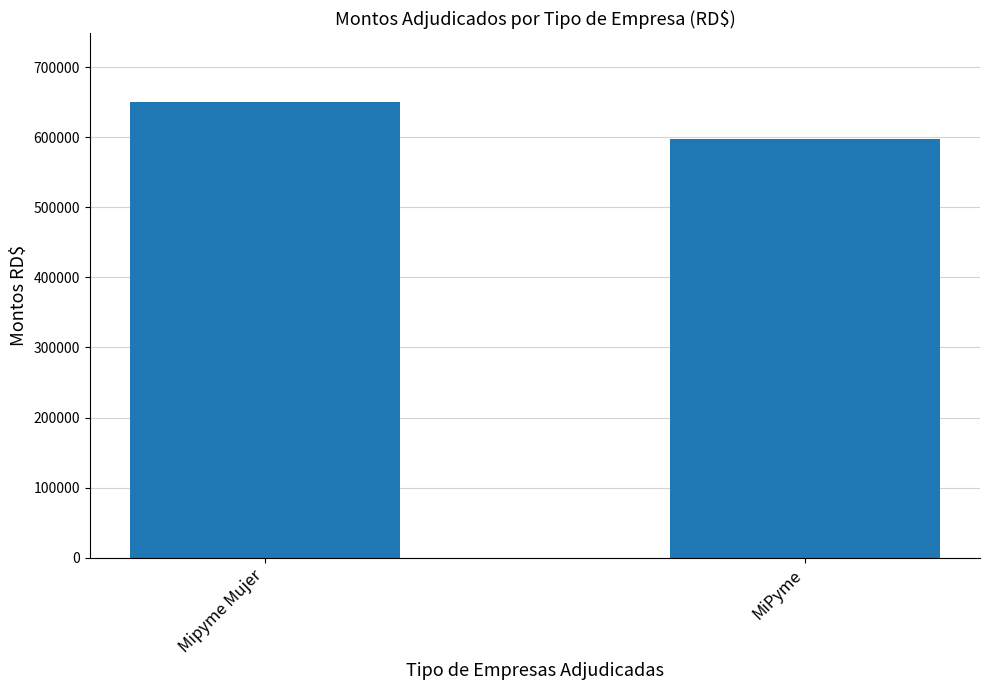

What position from the left is Mipyme Mujer?

1